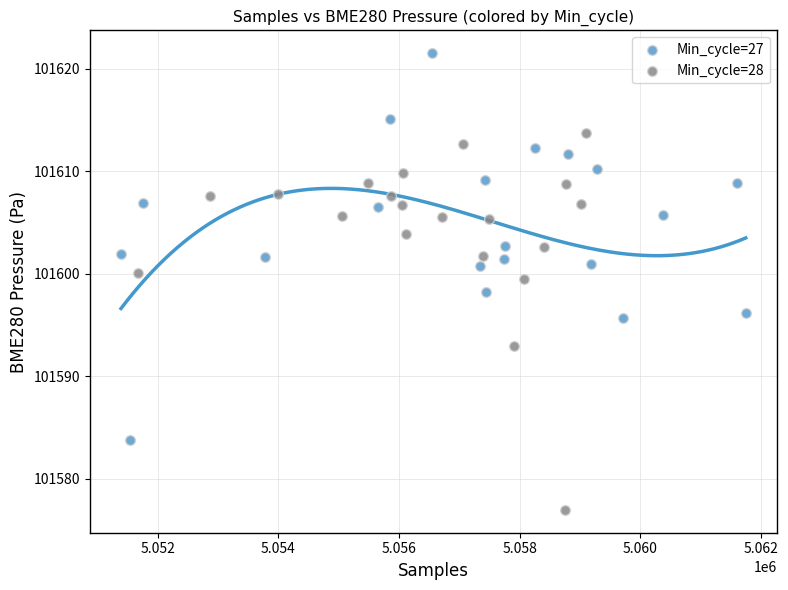

Which series has the widest spread of Y values?

Min_cycle=27